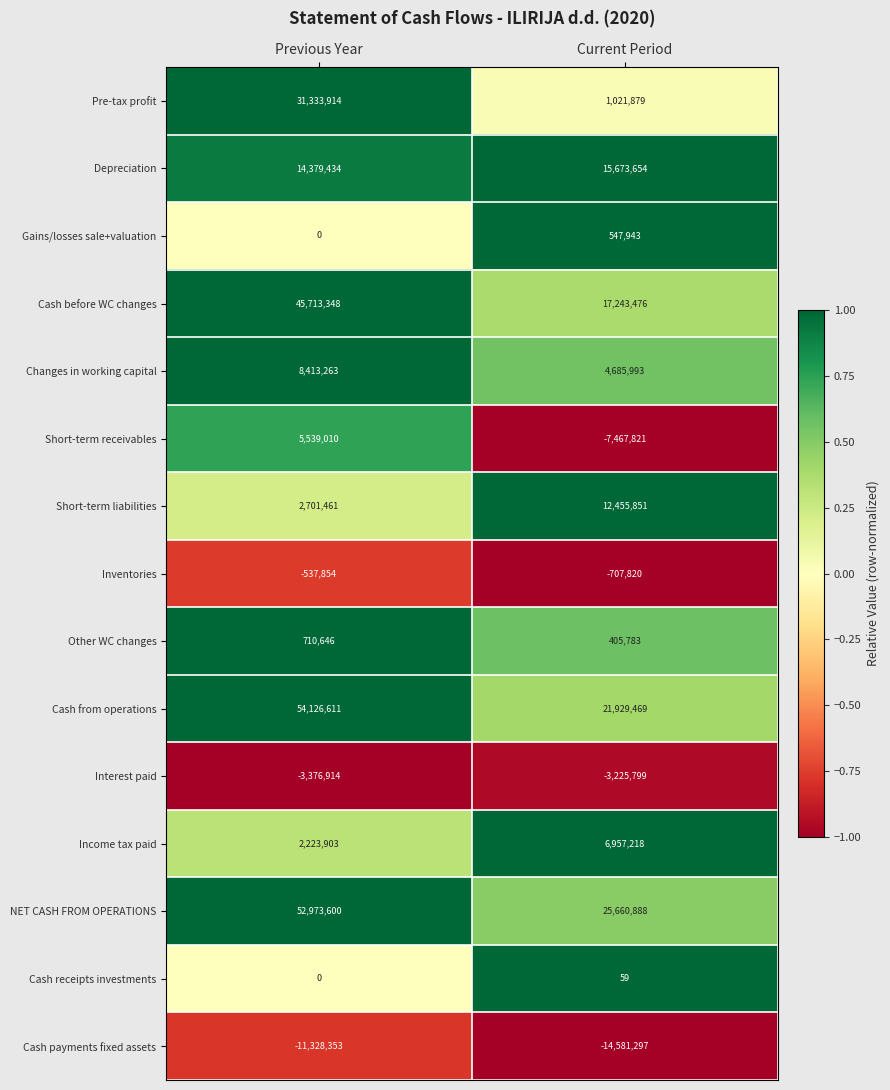

Reading left to right, list all the values displayed in this chart.

Pre-tax profit: Previous Year=31333914	Current Period=1021879
Depreciation: Previous Year=14379434	Current Period=15673654
Gains/losses sale+valuation: Previous Year=0	Current Period=547943
Cash before WC changes: Previous Year=45713348	Current Period=17243476
Changes in working capital: Previous Year=8413263	Current Period=4685993
Short-term receivables: Previous Year=5539010	Current Period=-7467821
Short-term liabilities: Previous Year=2701461	Current Period=12455851
Inventories: Previous Year=-537854	Current Period=-707820
Other WC changes: Previous Year=710646	Current Period=405783
Cash from operations: Previous Year=54126611	Current Period=21929469
Interest paid: Previous Year=-3376914	Current Period=-3225799
Income tax paid: Previous Year=2223903	Current Period=6957218
NET CASH FROM OPERATIONS: Previous Year=52973600	Current Period=25660888
Cash receipts investments: Previous Year=0	Current Period=59
Cash payments fixed assets: Previous Year=-11328353	Current Period=-14581297